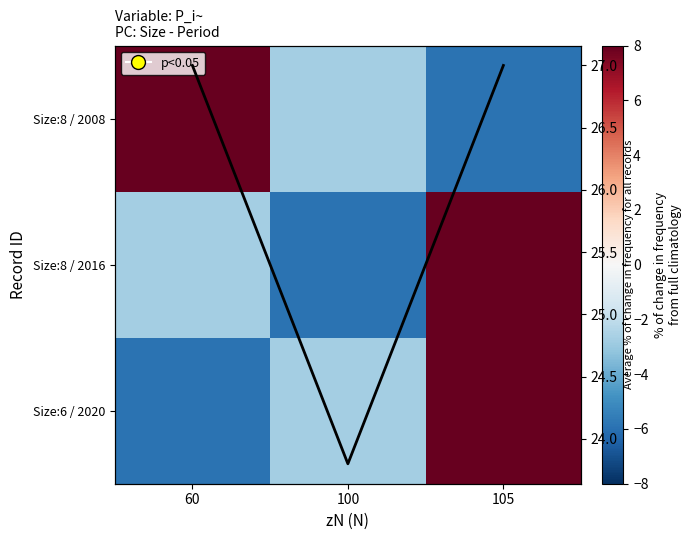

What is the difference between the maximum and minimum values in the Size:8 / 2008 series?

14.5